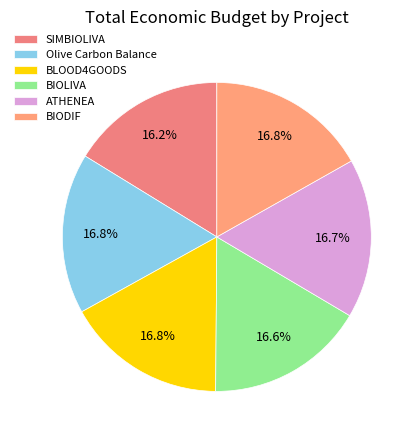

What percentage do SIMBIOLIVA and BLOOD4GOODS together represent?

33.1%